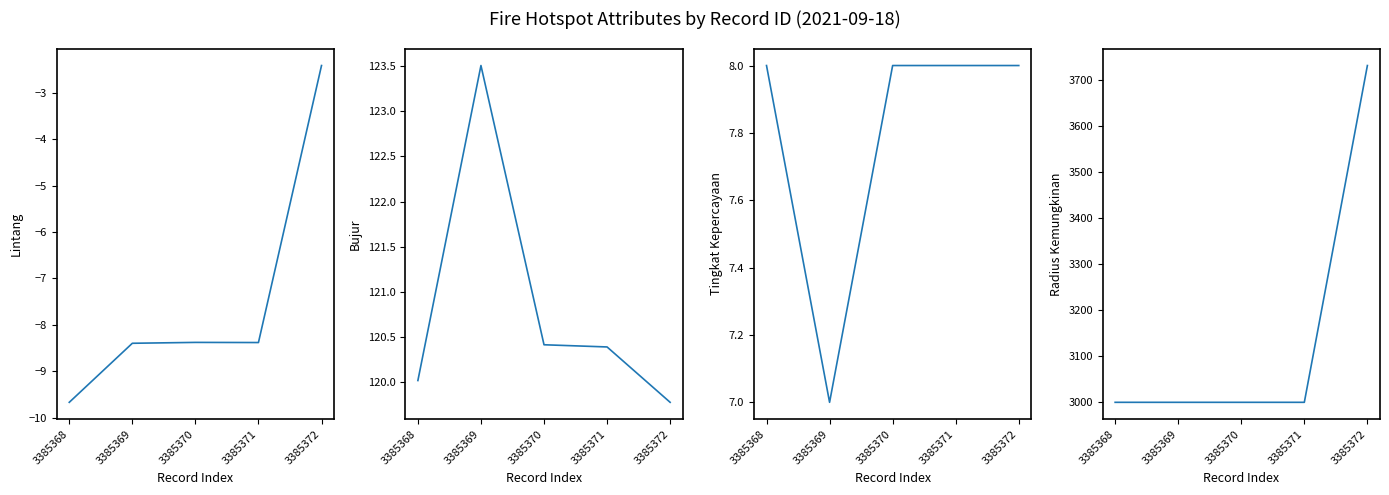

True or false: tingkat kepercayaan has a value of 14.2 at 3385371.

False